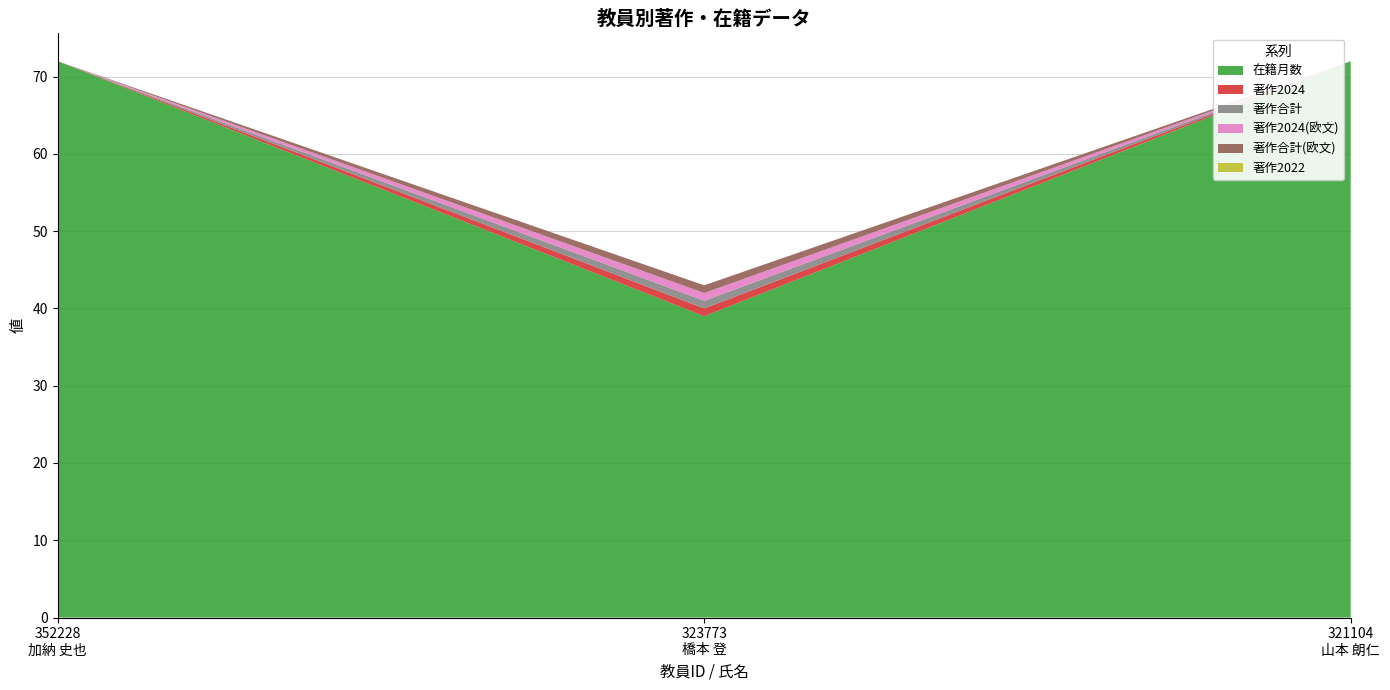

Reading left to right, list all the values displayed in this chart.

在籍月数: 352228
加納 史也=72	323773
橋本 登=39	321104
山本 朗仁=72
著作2024: 352228
加納 史也=0	323773
橋本 登=1	321104
山本 朗仁=0
著作合計: 352228
加納 史也=0	323773
橋本 登=1	321104
山本 朗仁=0
著作2024(欧文): 352228
加納 史也=0	323773
橋本 登=1	321104
山本 朗仁=0
著作合計(欧文): 352228
加納 史也=0	323773
橋本 登=1	321104
山本 朗仁=0
著作2022: 352228
加納 史也=0	323773
橋本 登=0	321104
山本 朗仁=0